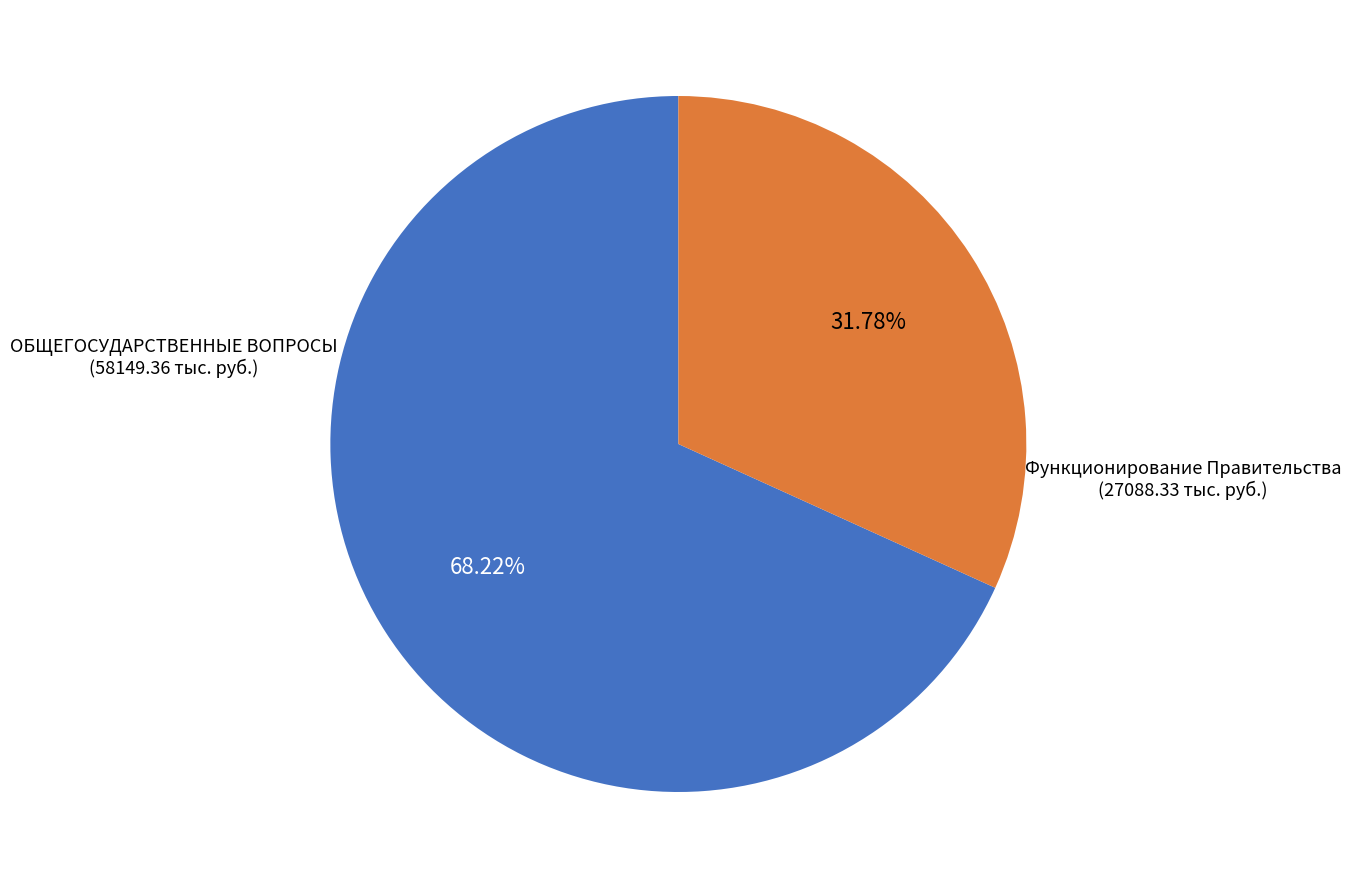

Is there a majority slice in this chart?

Yes